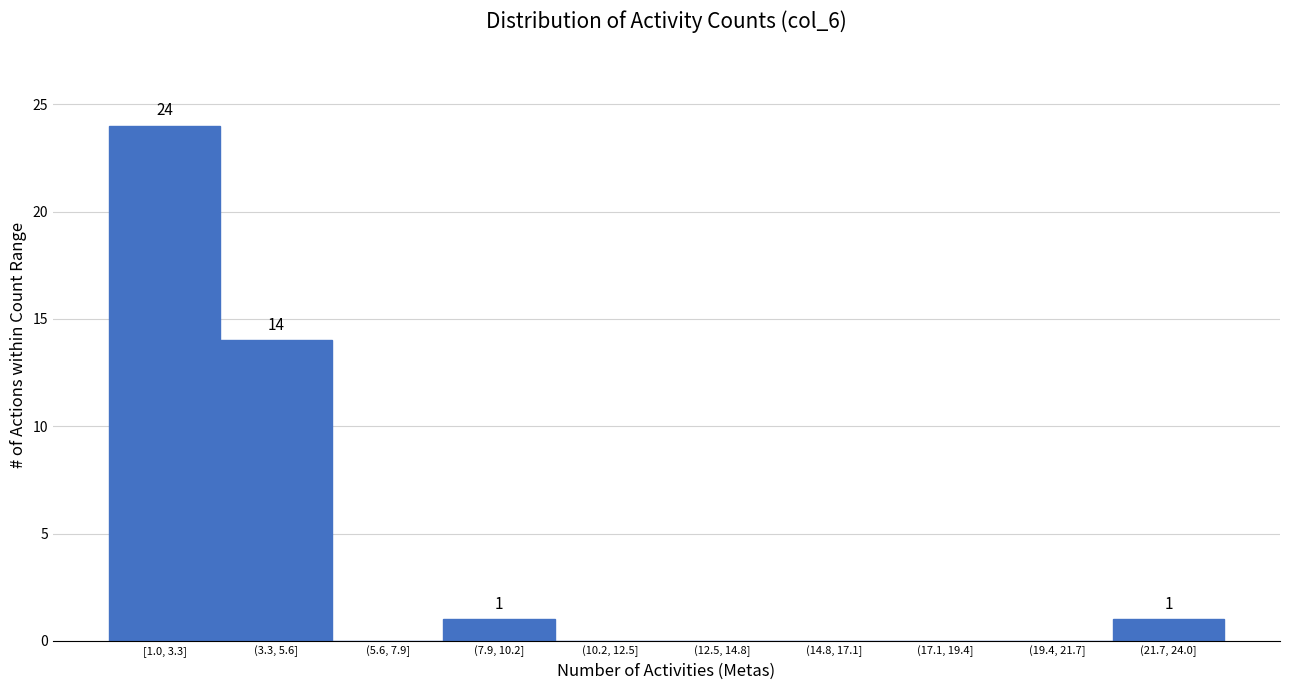

Reading left to right, transcribe all the data shown in this chart.

[1.0, 3.3]=24	(3.3, 5.6]=14	(5.6, 7.9]=0	(7.9, 10.2]=1	(10.2, 12.5]=0	(12.5, 14.8]=0	(14.8, 17.1]=0	(17.1, 19.4]=0	(19.4, 21.7]=0	(21.7, 24.0]=1